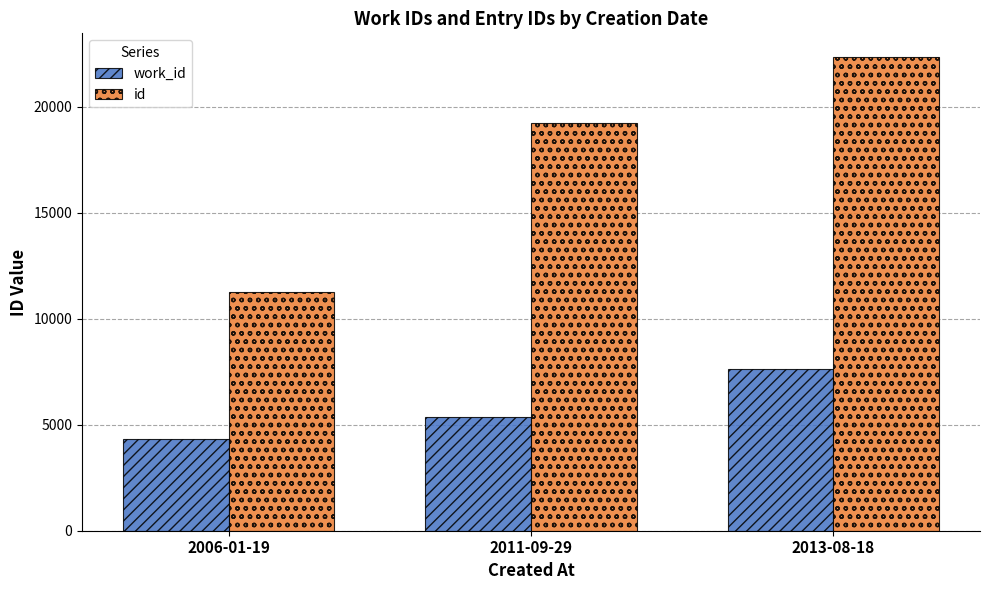

Which series has the largest total across all categories?

id